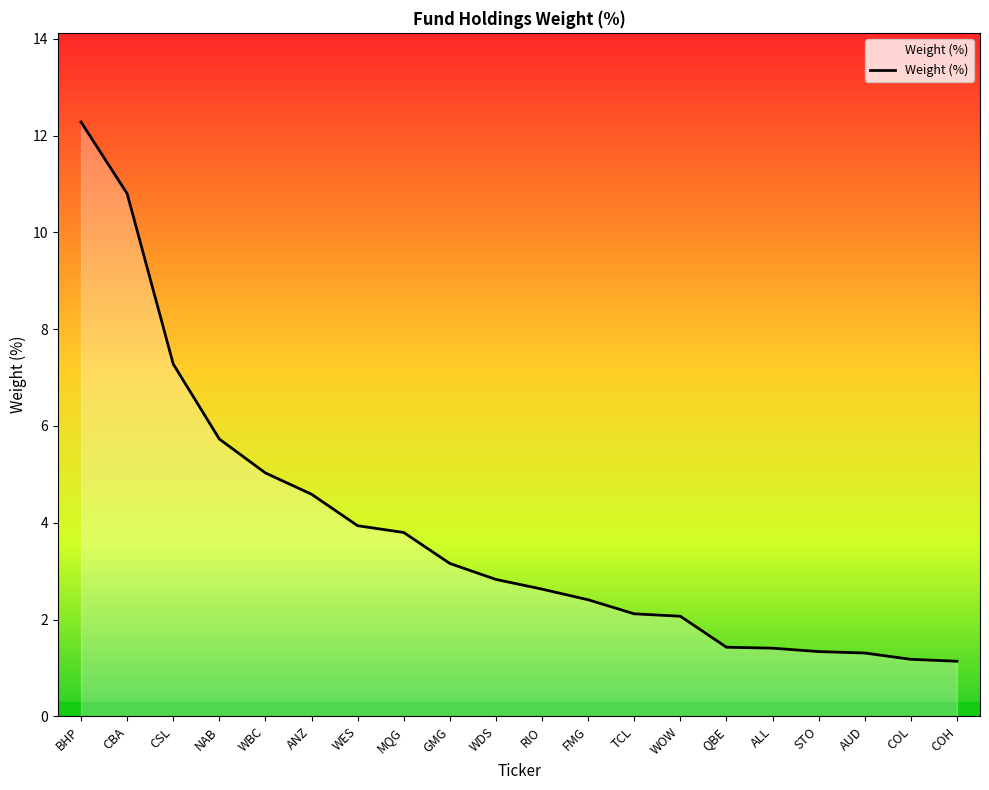

Approximately how many times larger is the value at AUD compared to QBE?

0.9